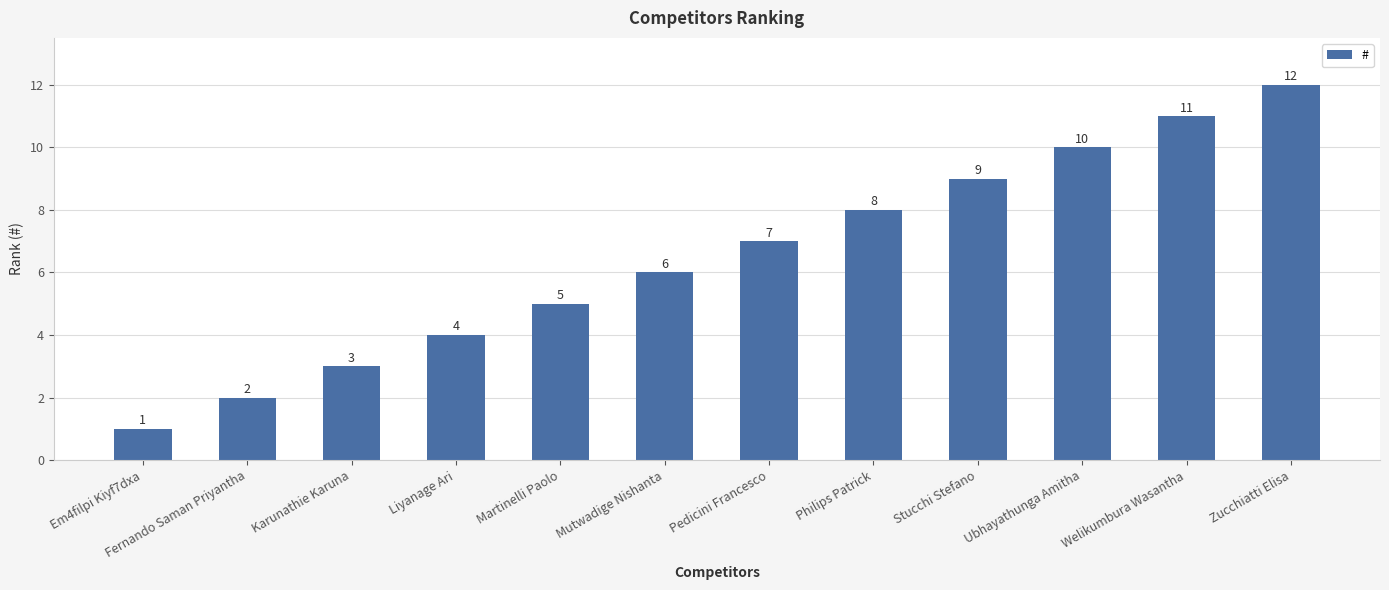

The chart shows a value of 8 at Martinelli Paolo. True or false?

False